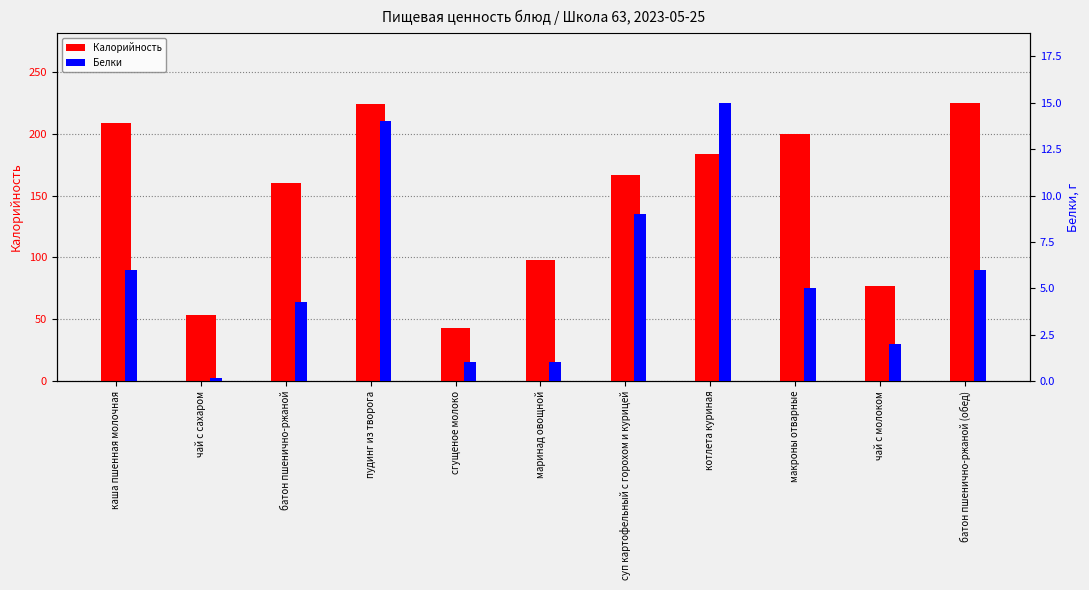

True or false: Калорийность has a value of 167.0 at суп картофельный с горохом и курицей.

True